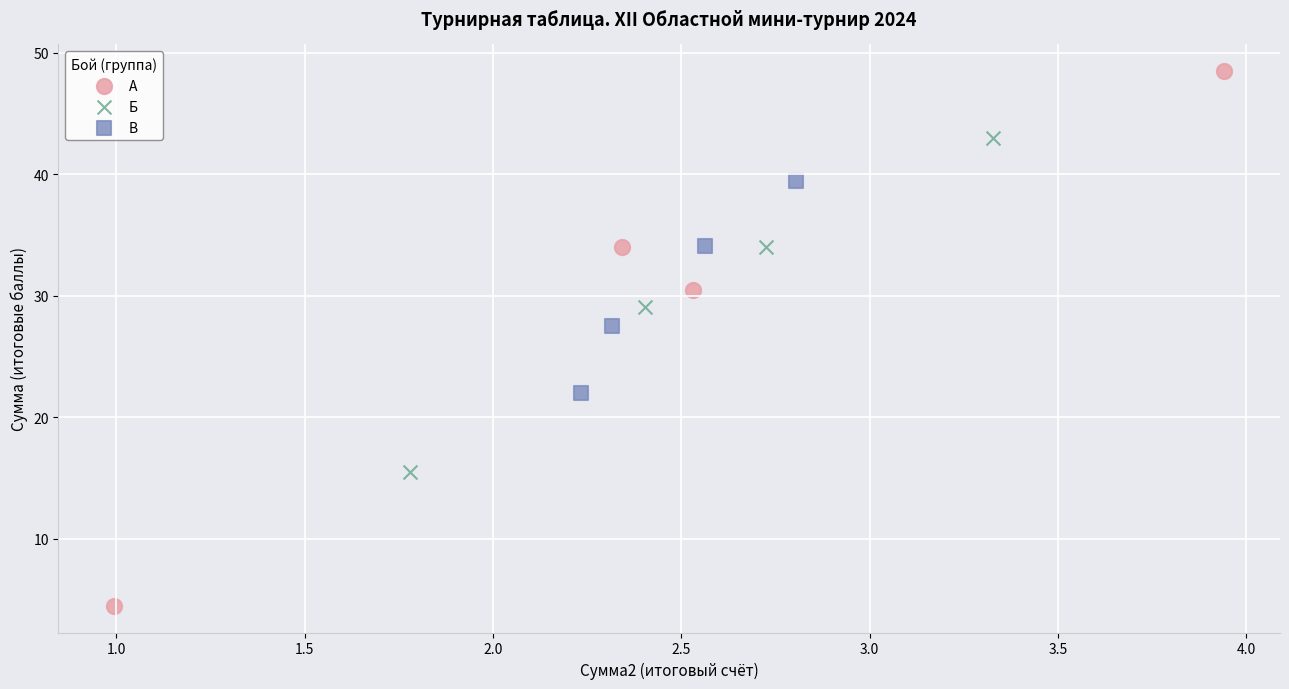

Which series contains the lowest Y value?

А